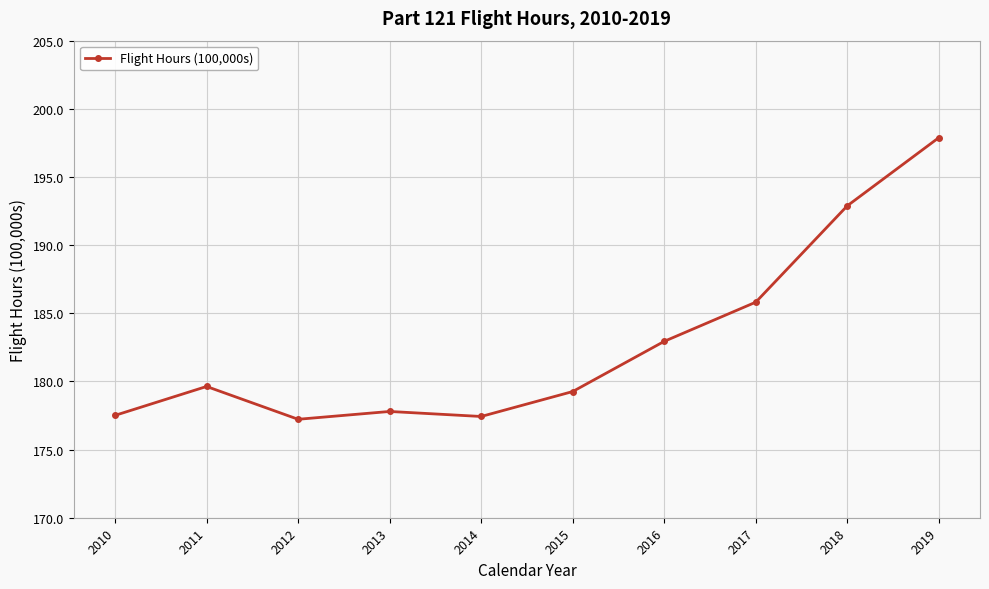

What is the difference between the values at 2017 and 2012?

8.6